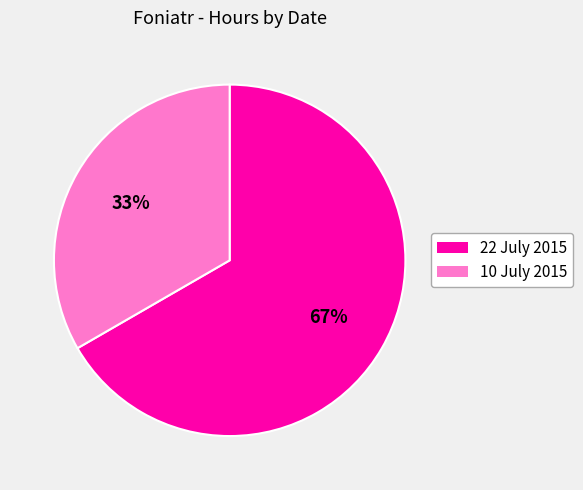

To the nearest percent, what portion does 10 July 2015 represent?

33%